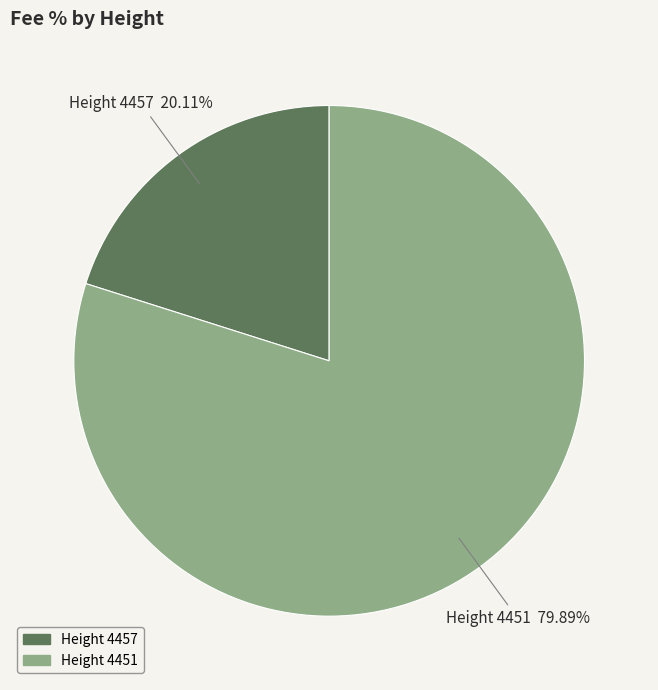

To the nearest percent, what is the difference between the largest and smallest slice percentages?

60%